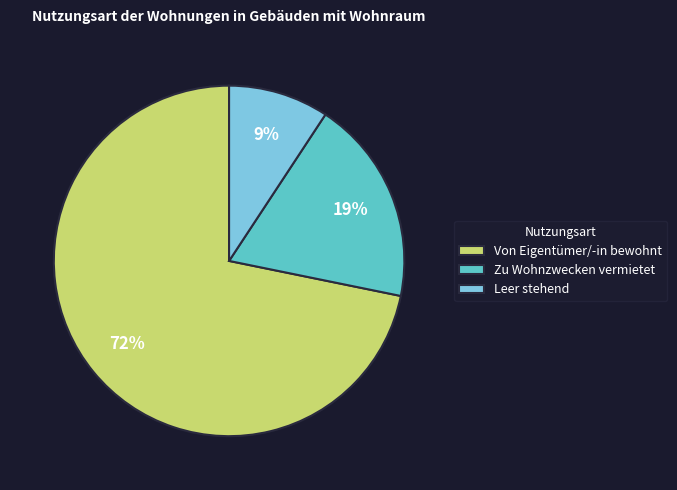

What percentage is the Zu Wohnzwecken vermietet slice, to the nearest percent?

19%